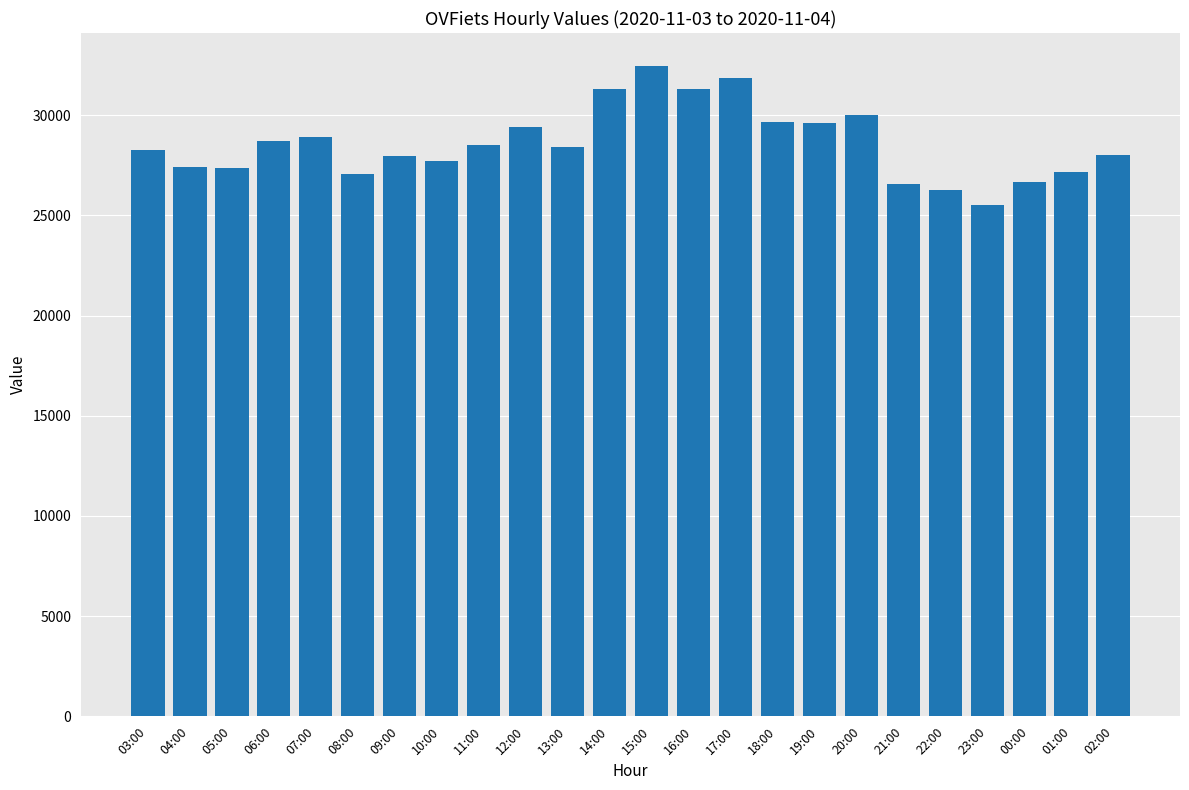

What is the approximate value at 22:00?

26273